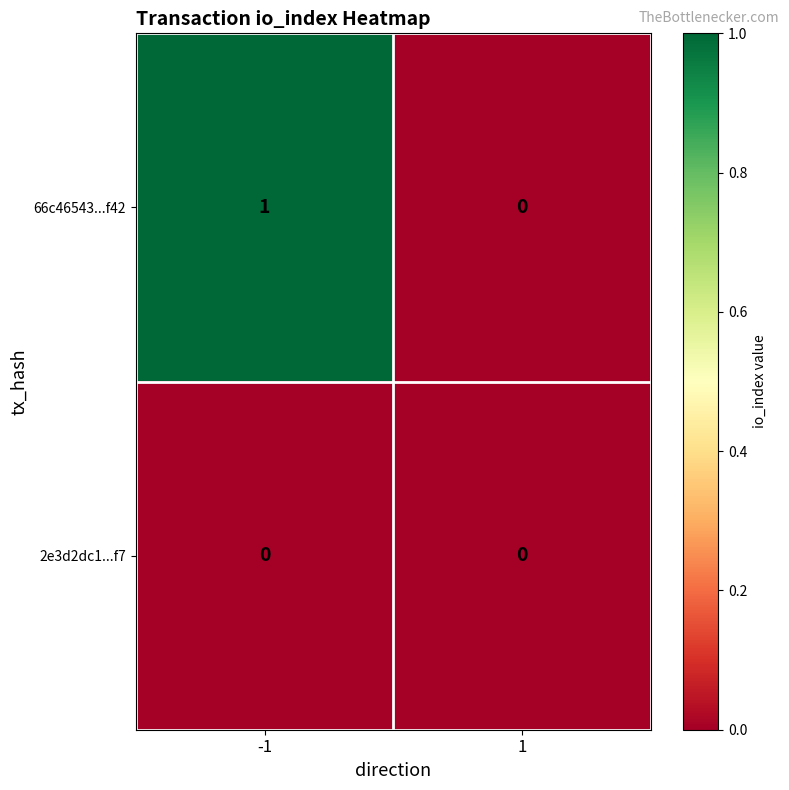

Rank the series by their average value, from lowest to highest.

2e3d2dc1...f7, 66c46543...f42